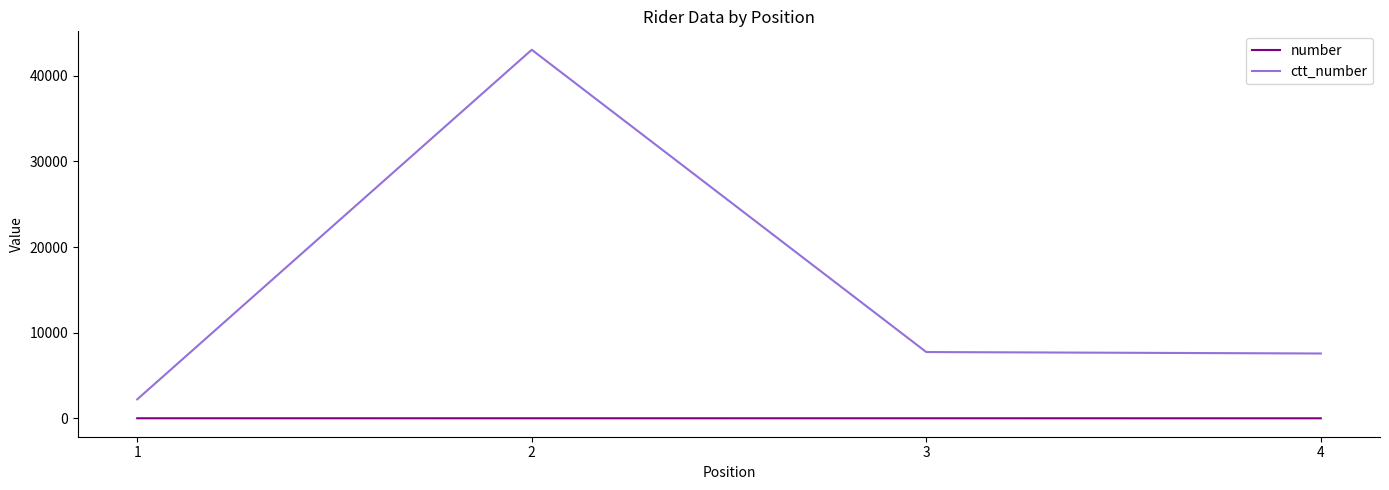

What is the sum of all number values?

38